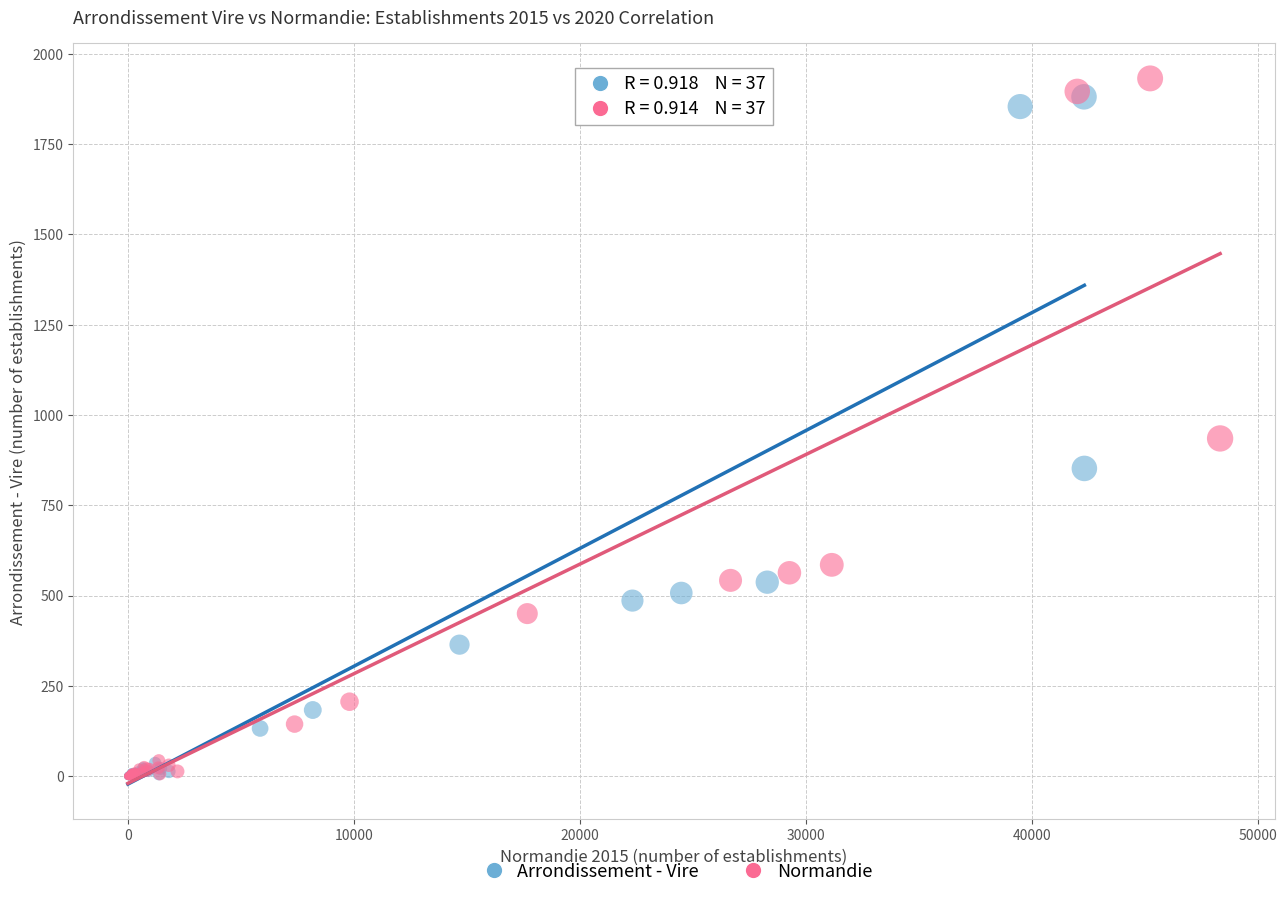

Which series has the largest Y range (max minus min)?

Normandie